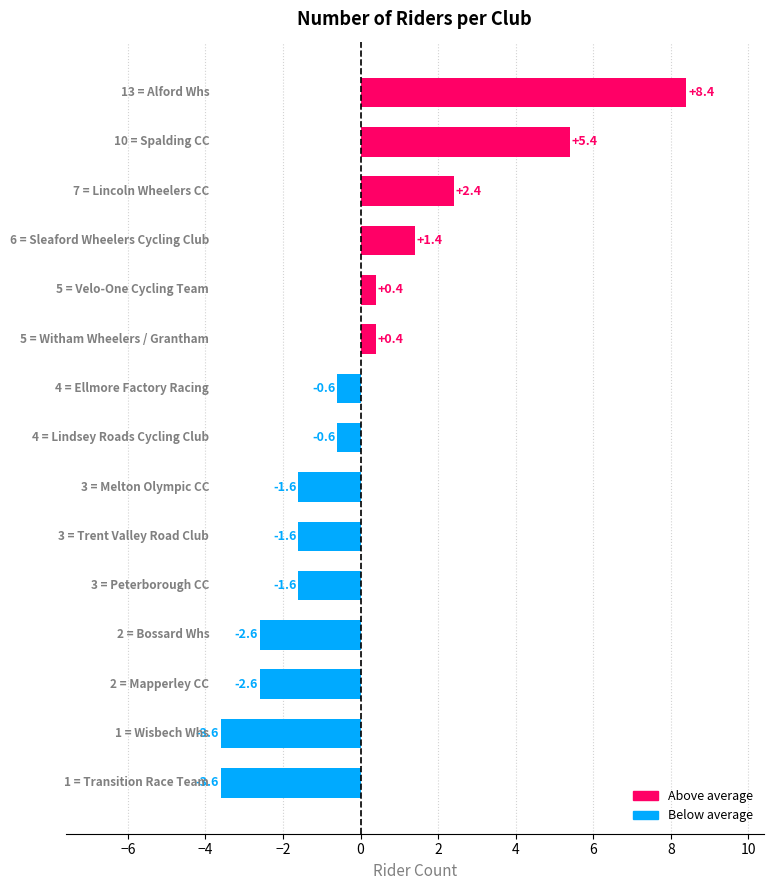

What is the value of the 15th bar from the top?

-3.6